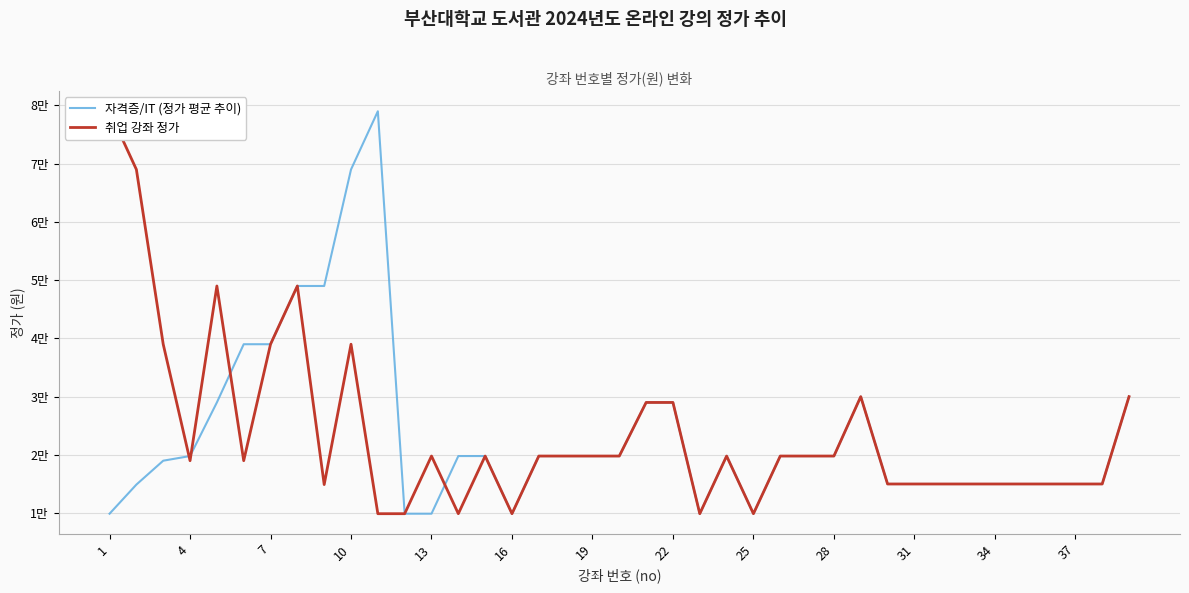

How many lines are shown in the chart?

2